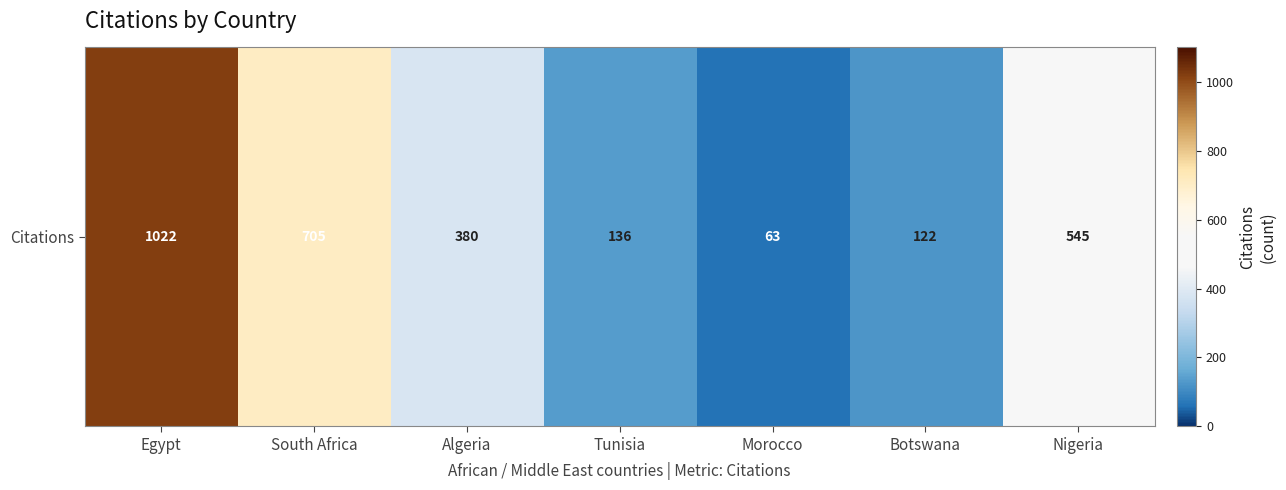

At which label does the data first exceed 380?

Egypt